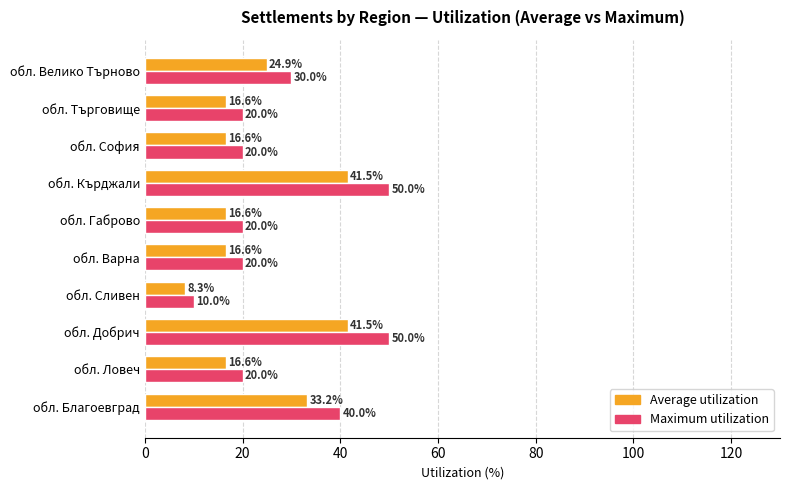

List the series in order of their peak value, highest first.

Maximum utilization, Average utilization